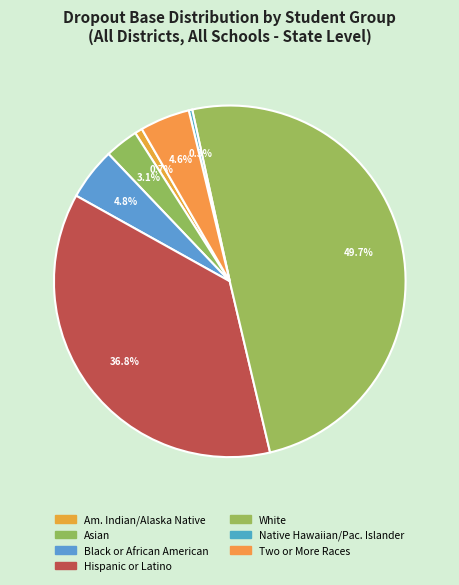

How many segments does this pie chart have?

7